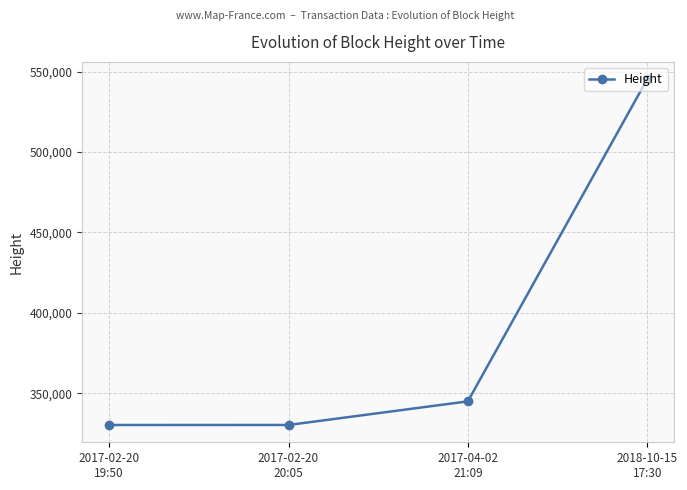

True or false: the data has more than 1 interior local peaks.

False